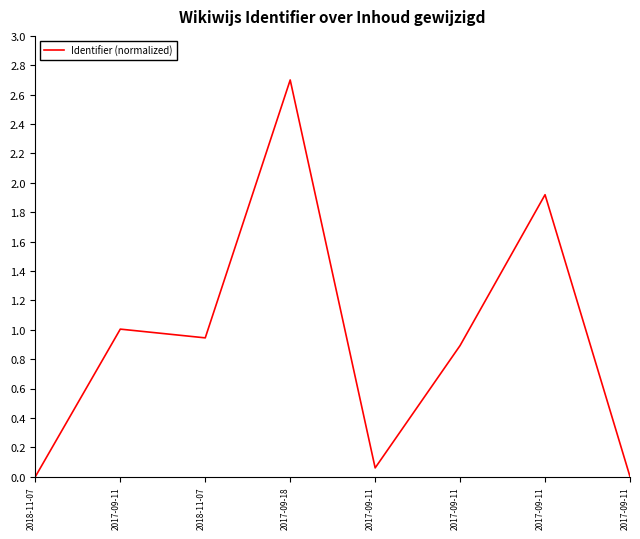

How many categories are shown in the chart?

8